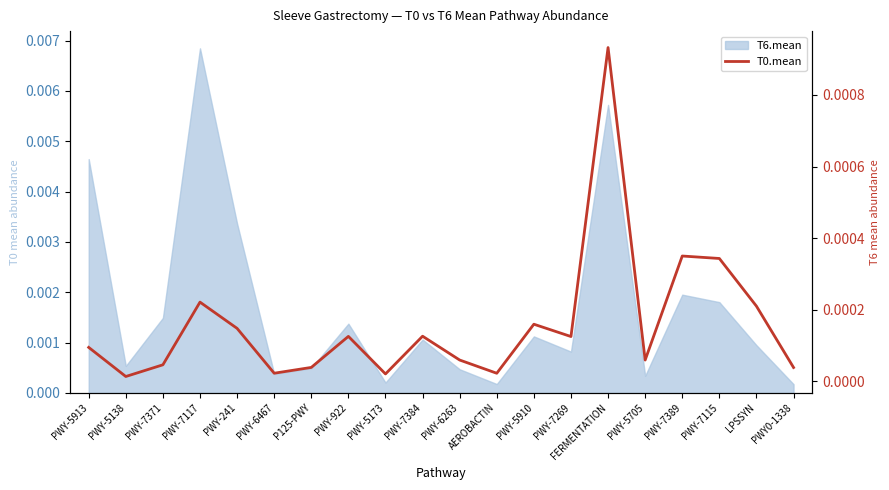

Does the chart have visible grid lines?

No